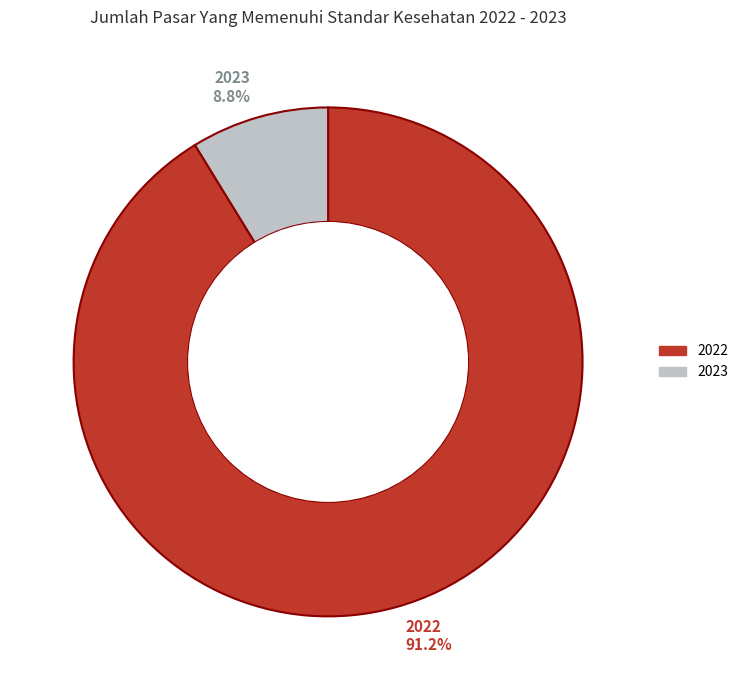

Count the number of slices in the pie.

2